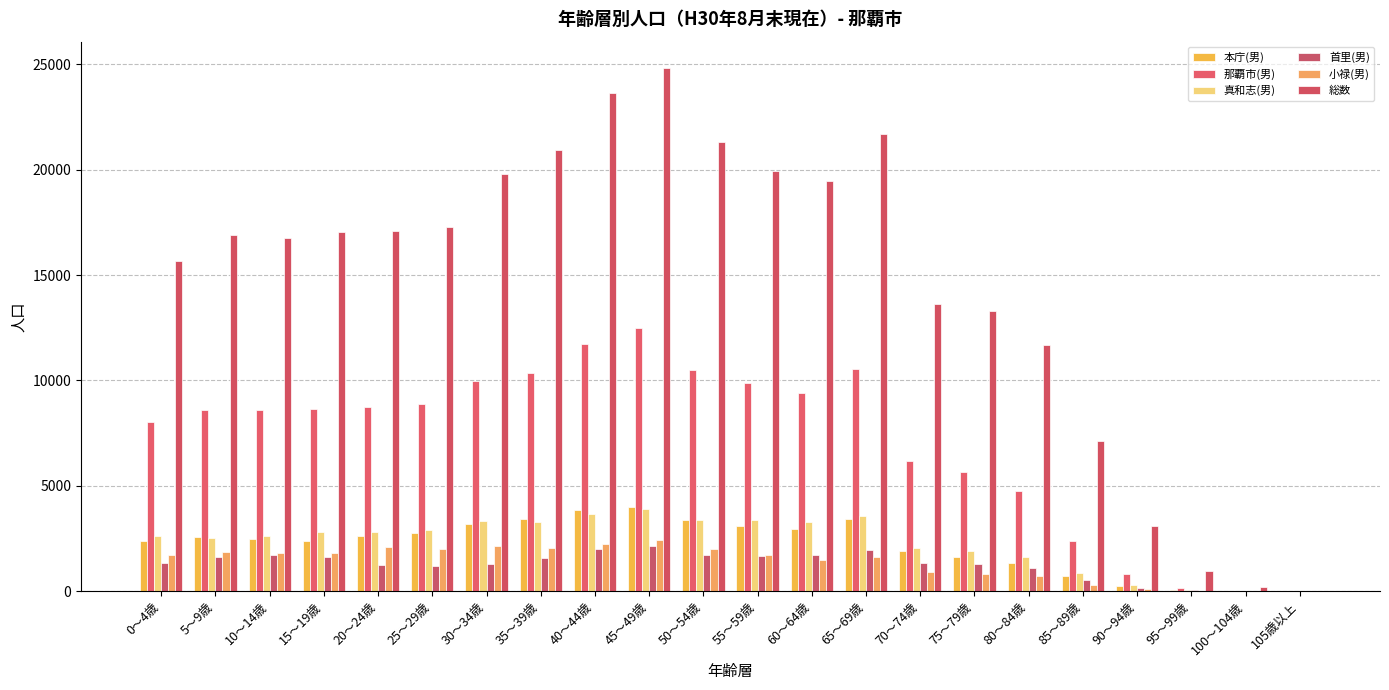

Reading right to left, transcribe all the data shown in this chart.

本庁(男): 0	4	54	253	708	1333	1636	1896	3403	2953	3104	3389	3989	3863	3404	3186	2753	2598	2384	2460	2574	2359
那覇市(男): 0	17	160	792	2402	4769	5633	6166	10530	9412	9861	10500	12469	11741	10342	9970	8863	8755	8642	8601	8580	8031
真和志(男): 0	8	55	286	844	1629	1897	2029	3546	3282	3368	3372	3899	3647	3298	3349	2922	2817	2784	2632	2517	2627
首里(男): 0	4	34	155	542	1080	1289	1328	1972	1706	1670	1733	2134	1991	1595	1304	1196	1221	1643	1699	1616	1314
小禄(男): 0	1	17	98	308	727	811	913	1609	1471	1719	2006	2447	2240	2045	2131	1992	2119	1831	1810	1873	1731
総数: 10	177	979	3111	7114	11663	13292	13628	21691	19445	19932	21306	24838	23649	20936	19817	17267	17113	17038	16777	16927	15690